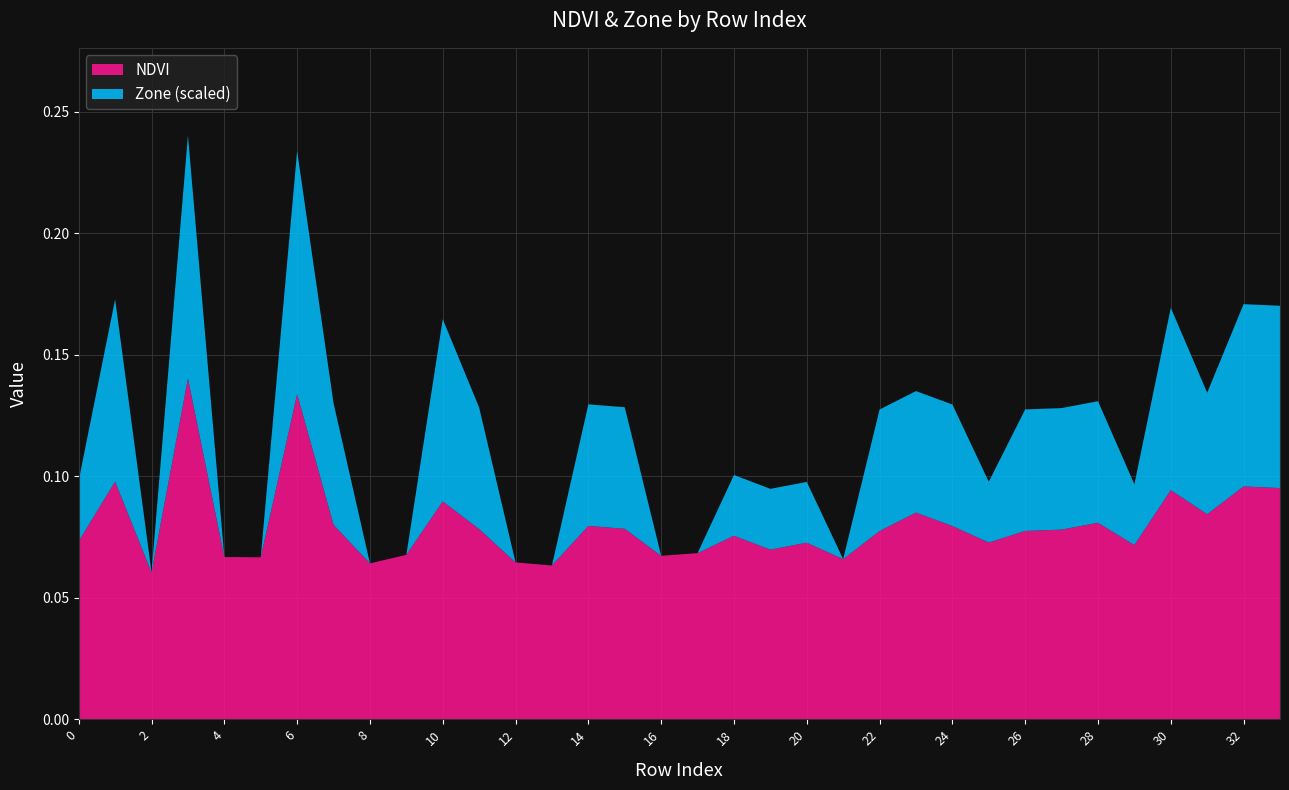

Reading right to left, what are all the values shown in this chart?

NDVI: 33=0.1	32=0.1	31=0.1	30=0.1	29=0.1	28=0.1	27=0.1	26=0.1	25=0.1	24=0.1	23=0.1	22=0.1	21=0.1	20=0.1	19=0.1	18=0.1	17=0.1	16=0.1	15=0.1	14=0.1	13=0.1	12=0.1	11=0.1	10=0.1	9=0.1	8=0.1	7=0.1	6=0.1	5=0.1	4=0.1	3=0.1	2=0.1	1=0.1	0=0.1
Zone: 33=3.0	32=3.0	31=2.0	30=3.0	29=1.0	28=2.0	27=2.0	26=2.0	25=1.0	24=2.0	23=2.0	22=2.0	21=0.0	20=1.0	19=1.0	18=1.0	17=0.0	16=0.0	15=2.0	14=2.0	13=0.0	12=0.0	11=2.0	10=3.0	9=0.0	8=0.0	7=2.0	6=4.0	5=0.0	4=0.0	3=4.0	2=0.0	1=3.0	0=1.0